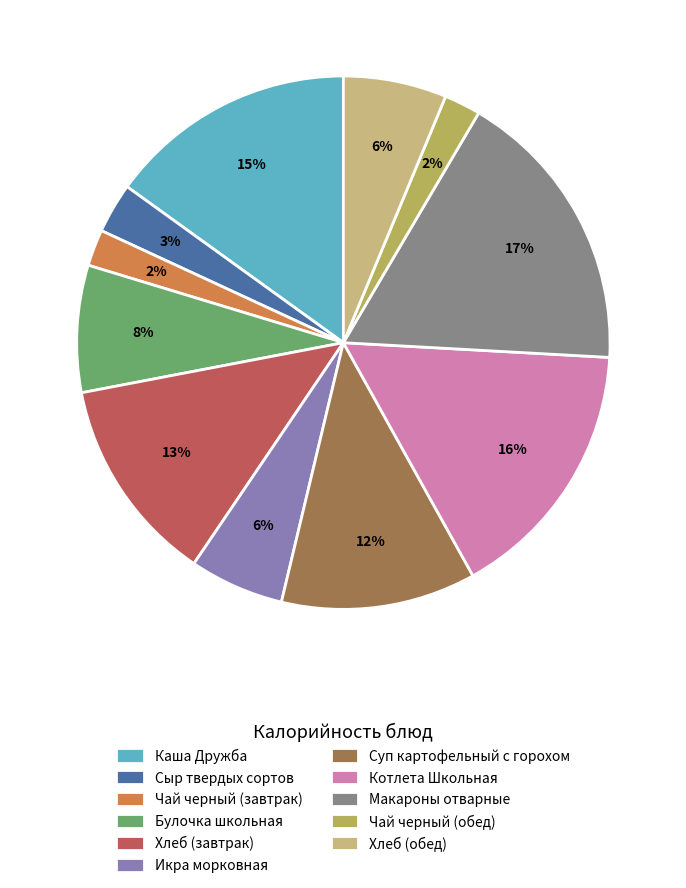

What is the ratio of the value at Каша Дружба to the value at Макароны отварные?

0.9